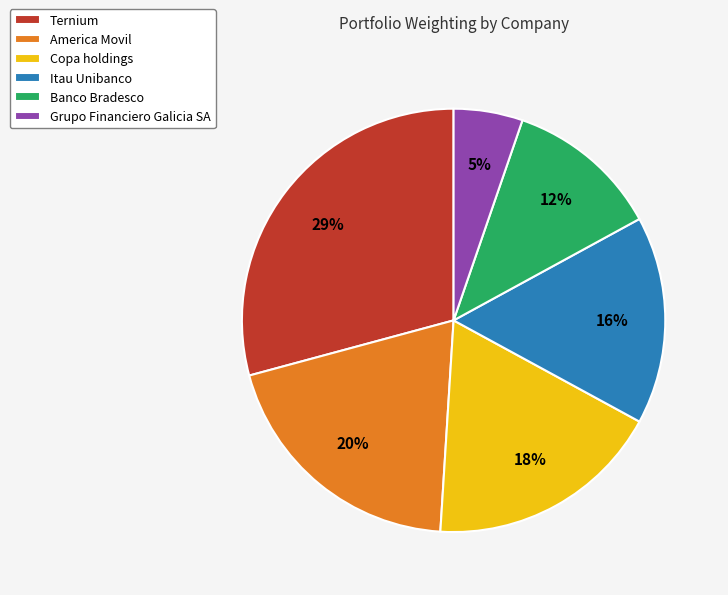

True or false: Copa holdings accounts for 3% of the total.

False